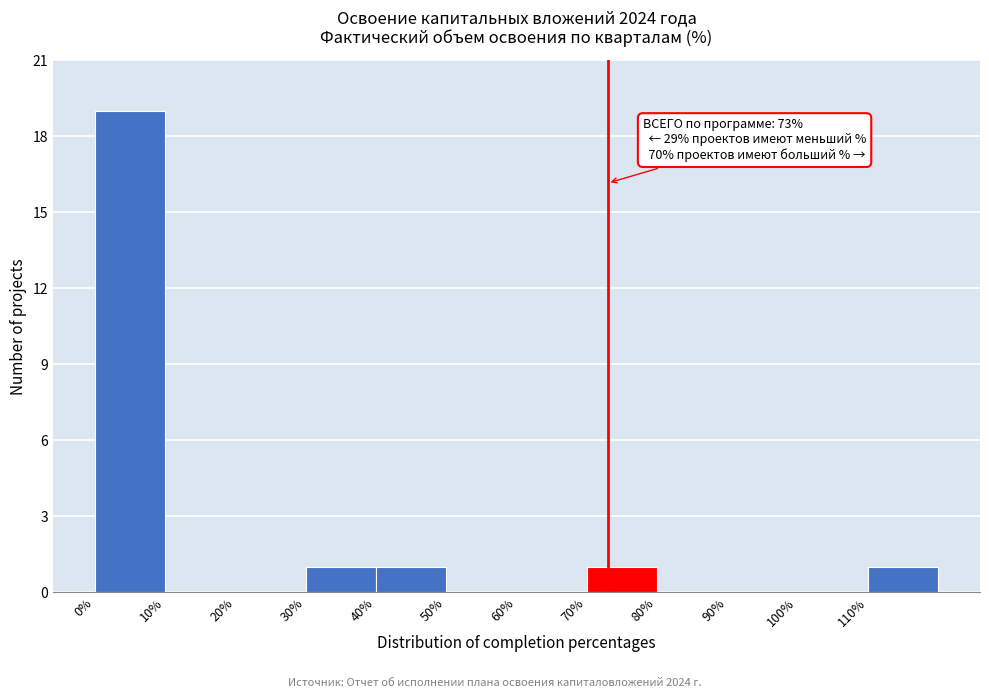

Over which range of the x-axis is the bar tallest?

0 to 10